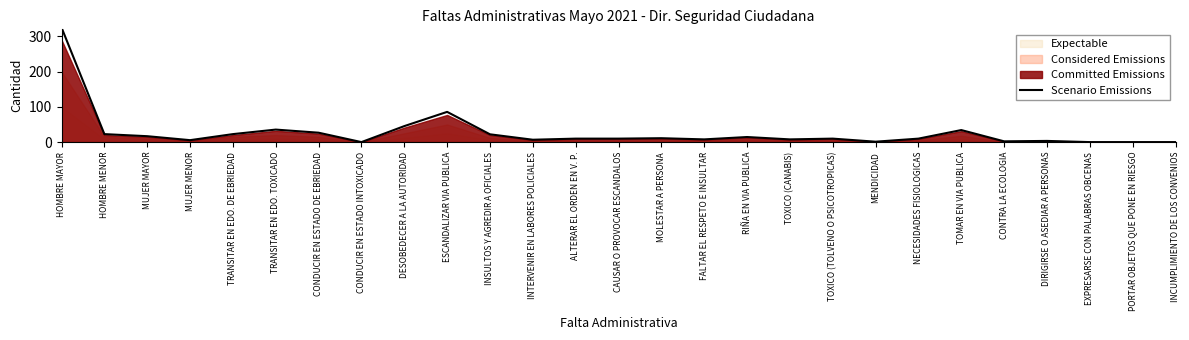

Count the number of categories in the chart.

27